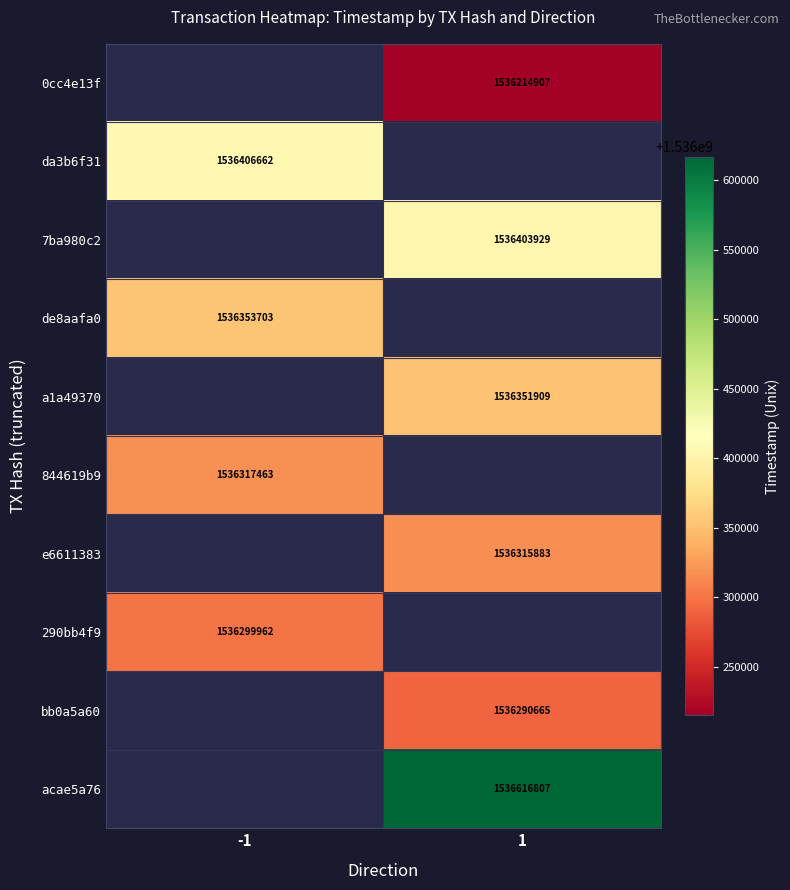

True or false: bb0a5a60 has a value of 2719760668 at 1.

False